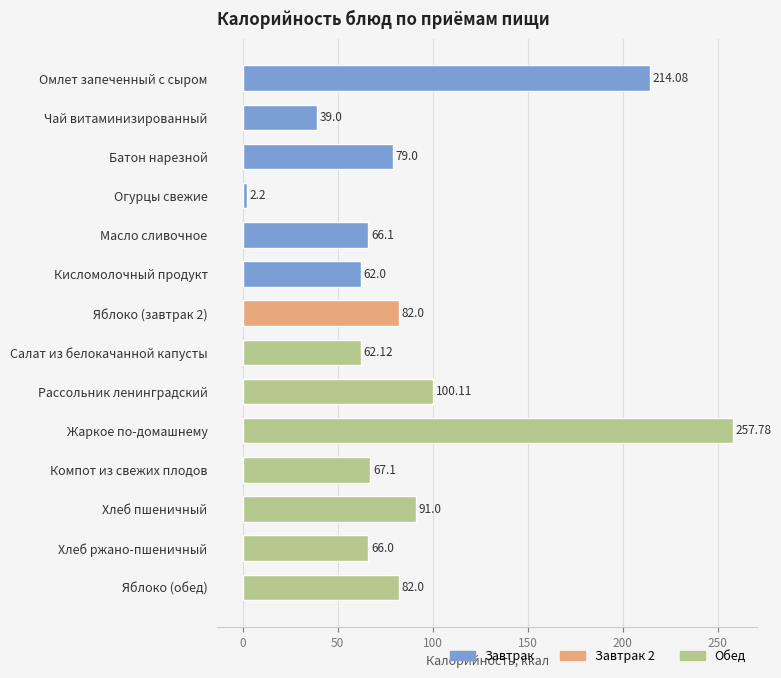

How many bars are there in total?

14